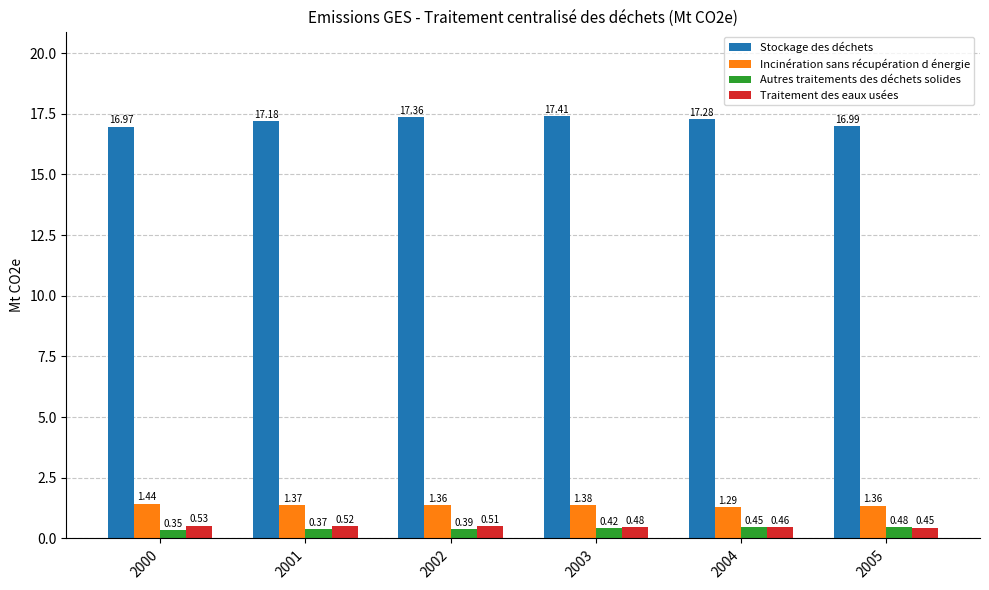

At which label does Stockage des déchets first exceed 17?

2001